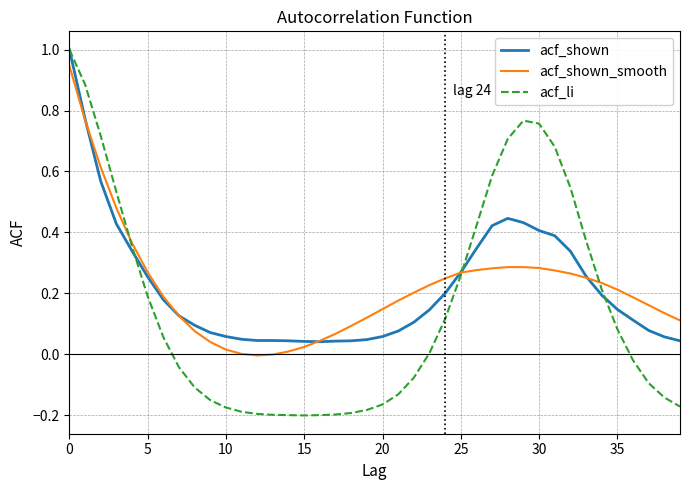

How many lines are shown in the chart?

3